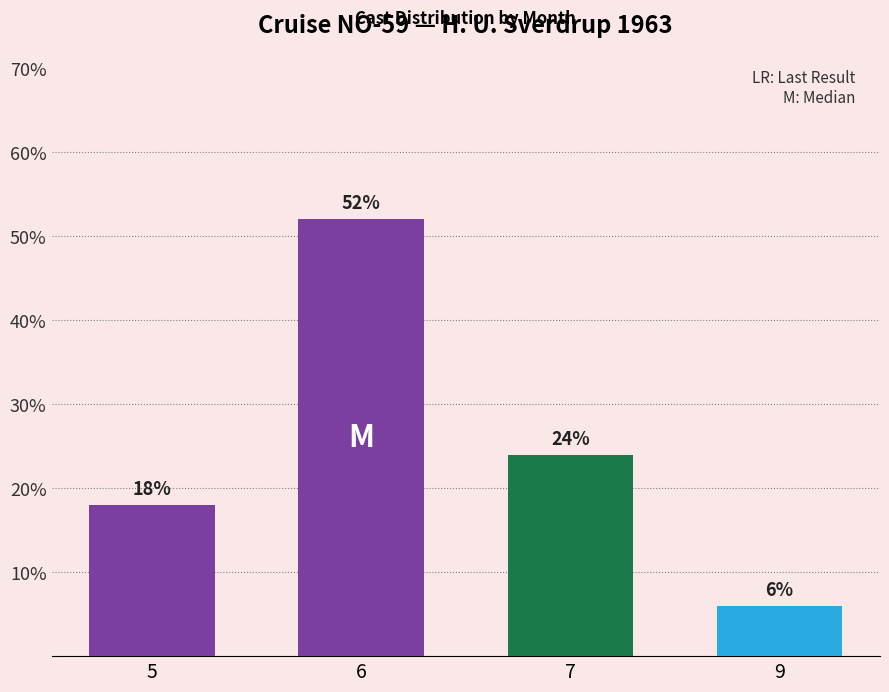

The chart shows a value of 52 at 6. True or false?

True